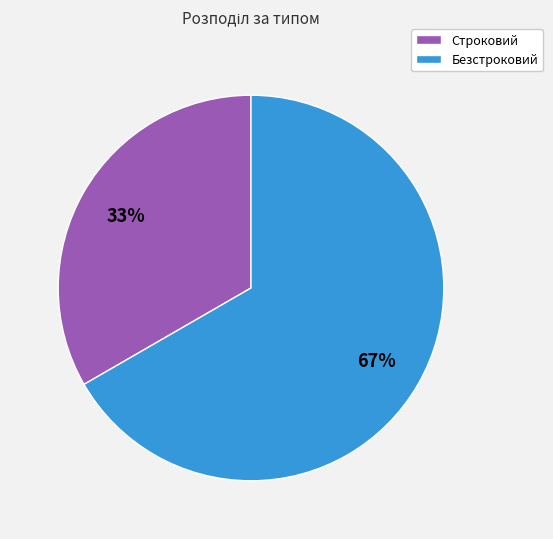

What is the smallest slice in the pie chart?

Строковий